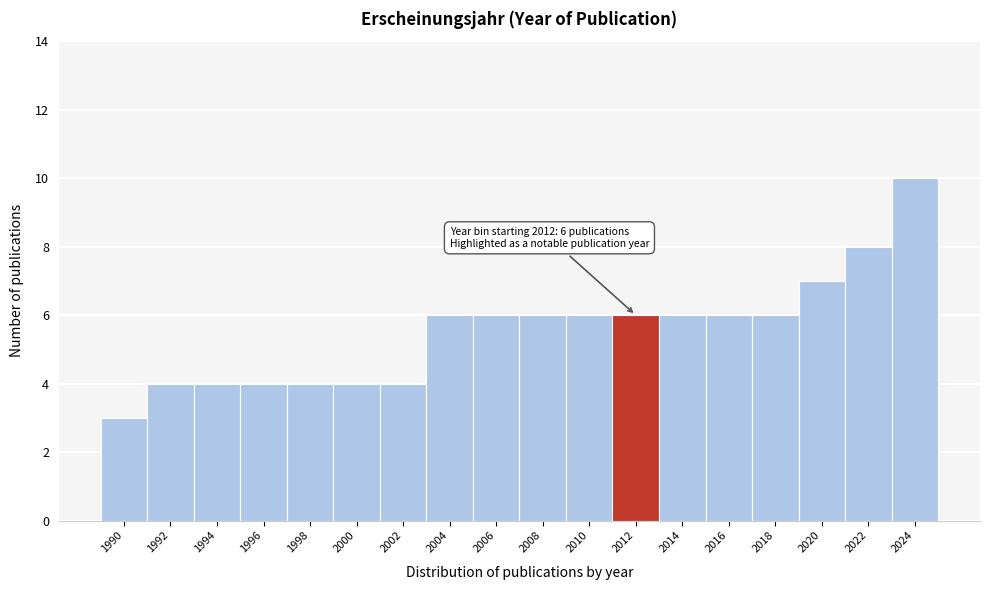

Reading right to left, what are all the values shown in this chart?

2024=10	2022=8	2020=7	2018=6	2016=6	2014=6	2012=6	2010=6	2008=6	2006=6	2004=6	2002=4	2000=4	1998=4	1996=4	1994=4	1992=4	1990=3